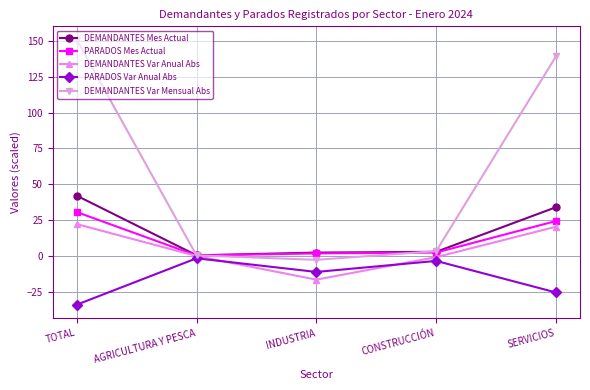

True or false: PARADOS Var Anual Abs has more than 0 points higher than both neighbors.

True